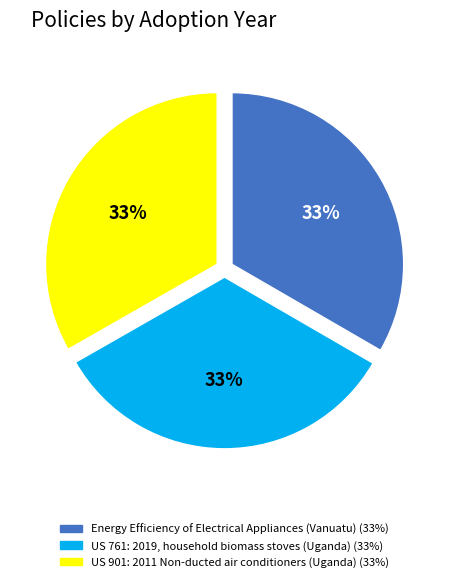

Does US 901: 2011 Non-ducted air conditioners (Uganda) account for over 50% of the chart?

No